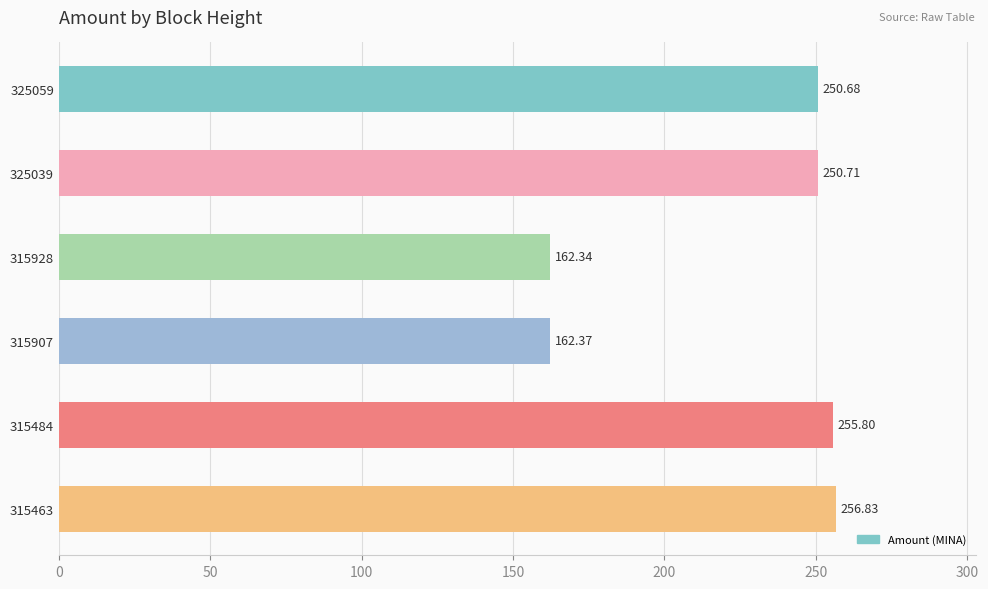

What is the average value?

223.1